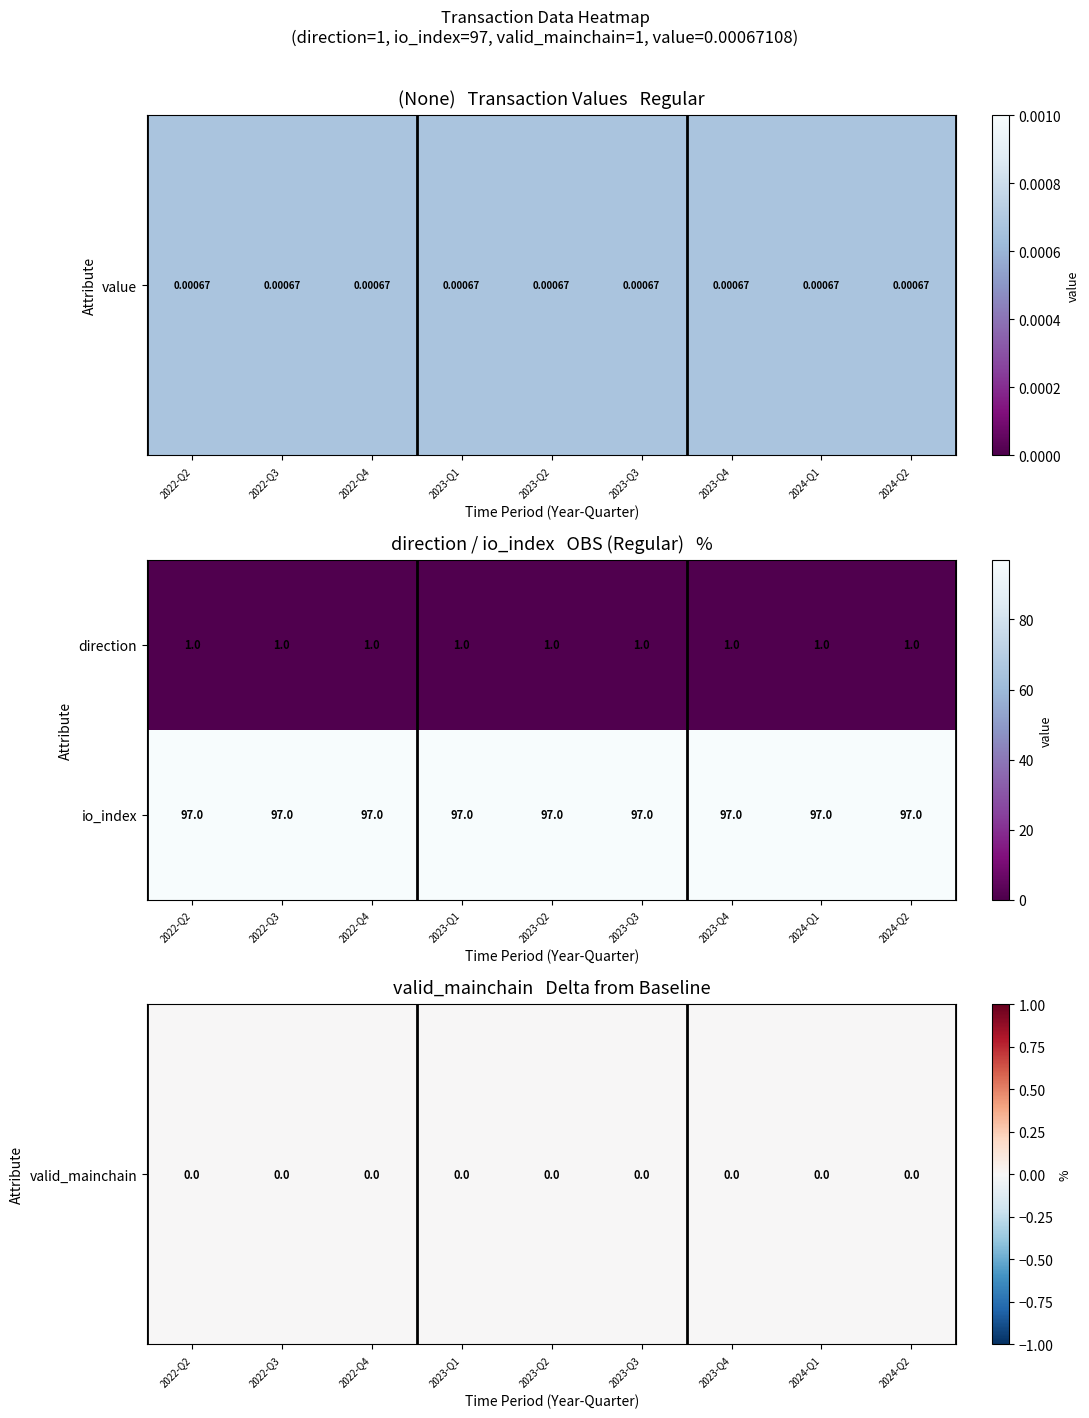

What value does the io_index series have at 2024-Q1?

97